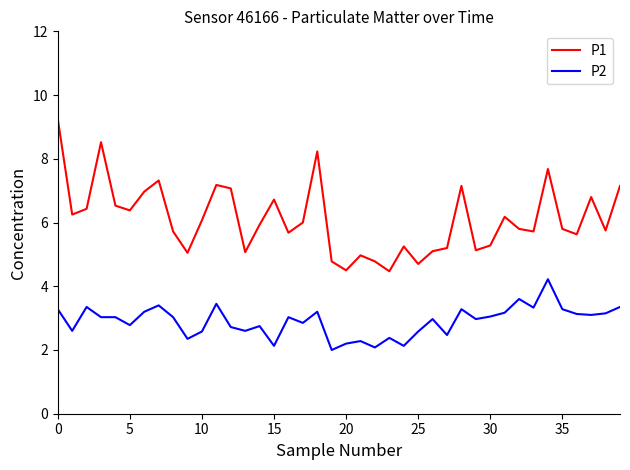

Rank the series by their maximum value, from highest to lowest.

P1, P2